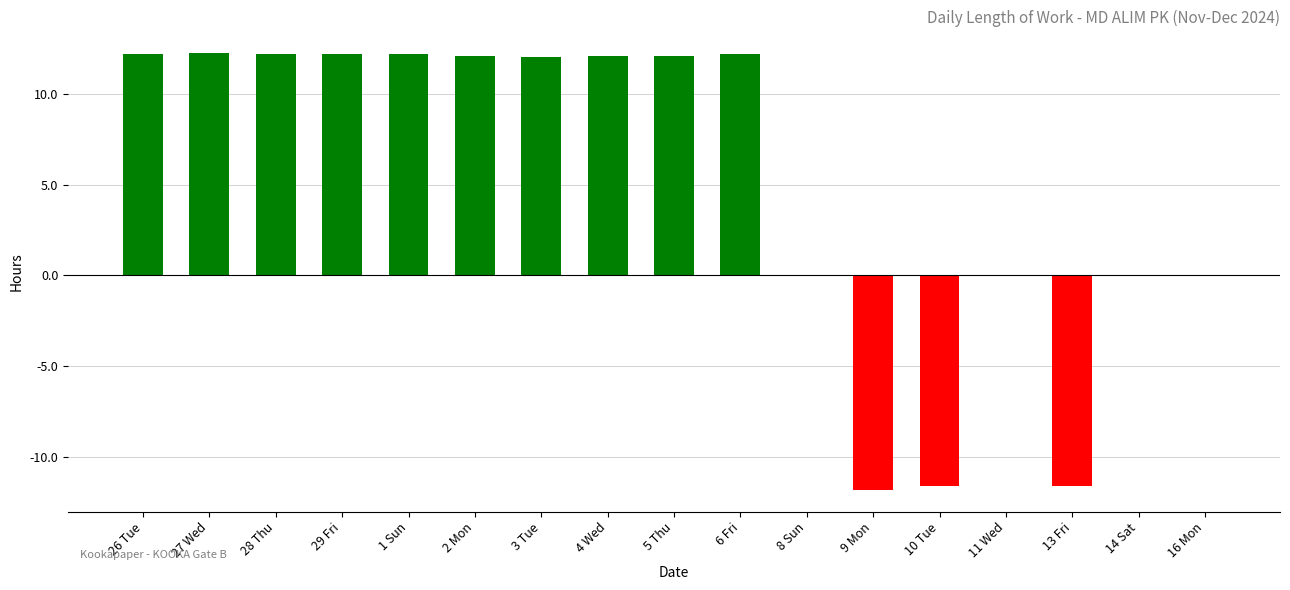

Is it true that the value at 14 Sat is 0.0?

True